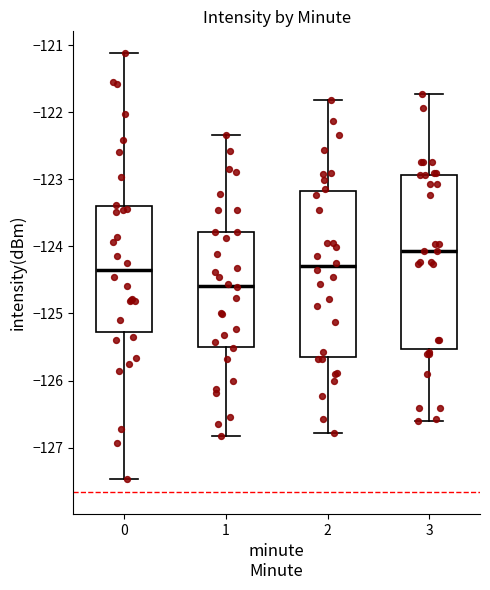

Reading left to right, transcribe this box plot: for each box, give where its median line is, the range the box spans, and where its two whiskers end, as read against the y-axis. The values are not printed on the chart, so give them approximately, as read against the axis.

0: median -124.3, box -125.3 to -123.4, whiskers -127.5 to -121.1
1: median -124.6, box -125.5 to -123.8, whiskers -126.8 to -122.3
2: median -124.3, box -125.7 to -123.2, whiskers -126.8 to -121.8
3: median -124.1, box -125.5 to -122.9, whiskers -126.6 to -121.7